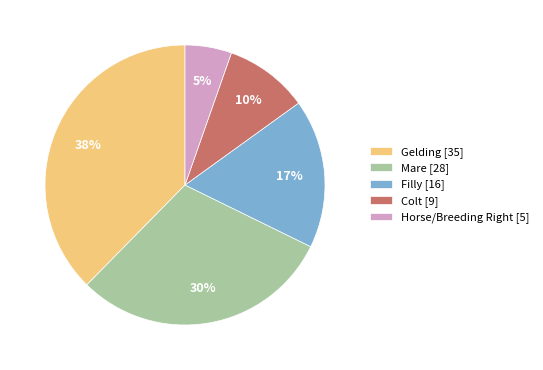

Do Mare [28] and Filly [16] together represent more than half of the pie?

No